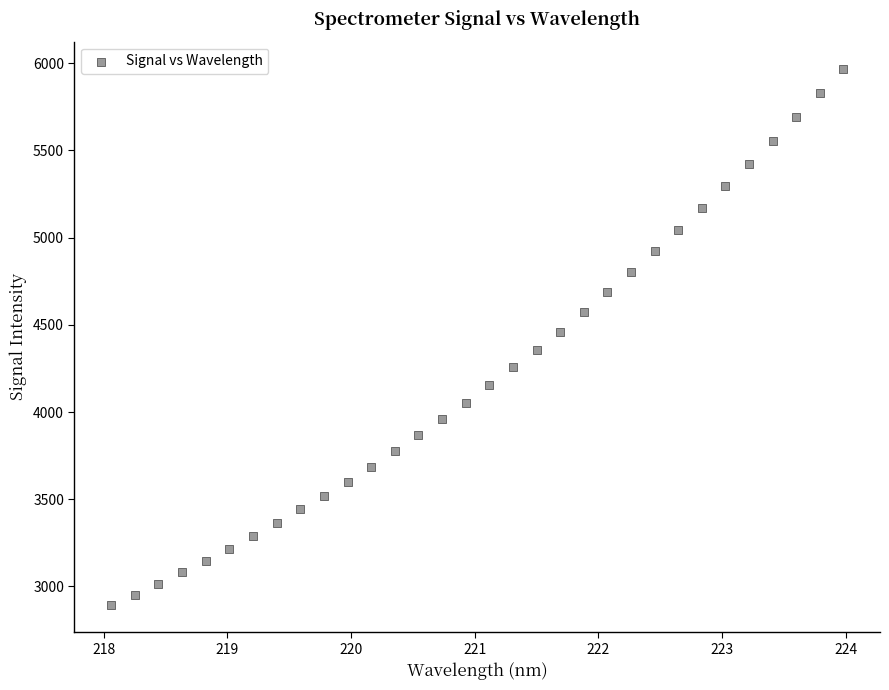

What is the range of Y values (max minus min)?

3078.3